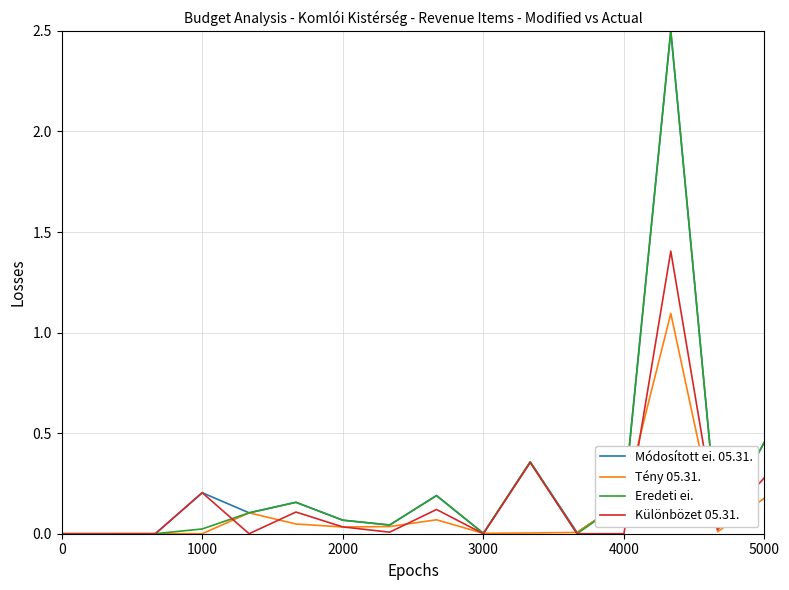

What is the highest value of the Különbözet 05.31. series?

1.4